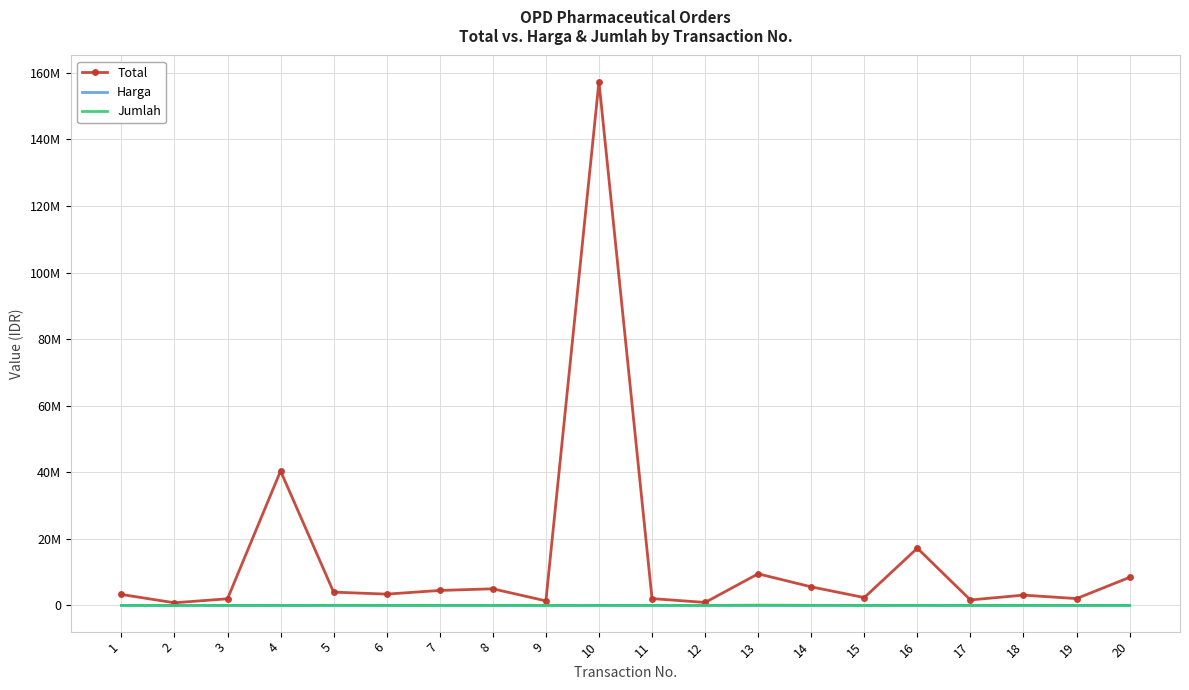

What are all the series names shown in the legend?

Total, Harga, Jumlah